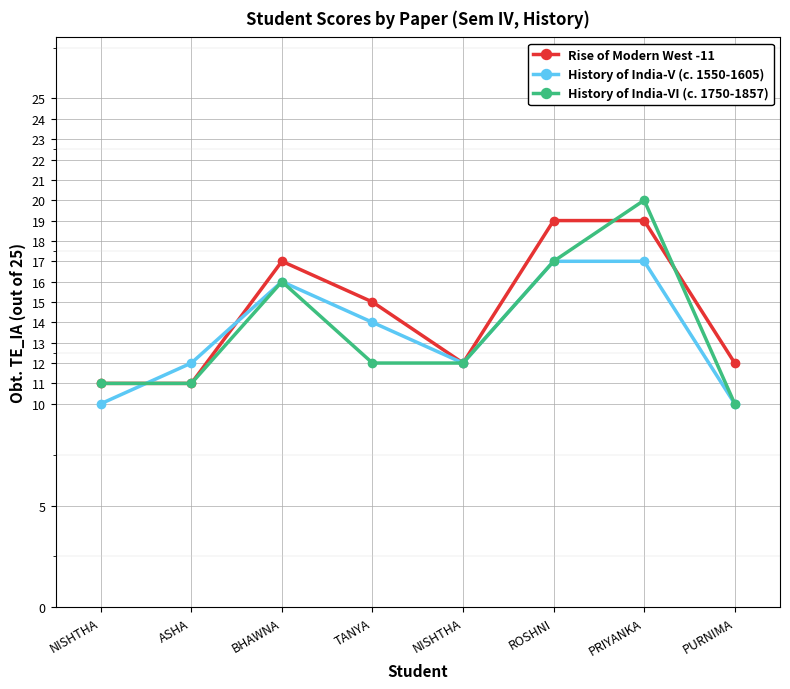

How many lines are shown in the chart?

3